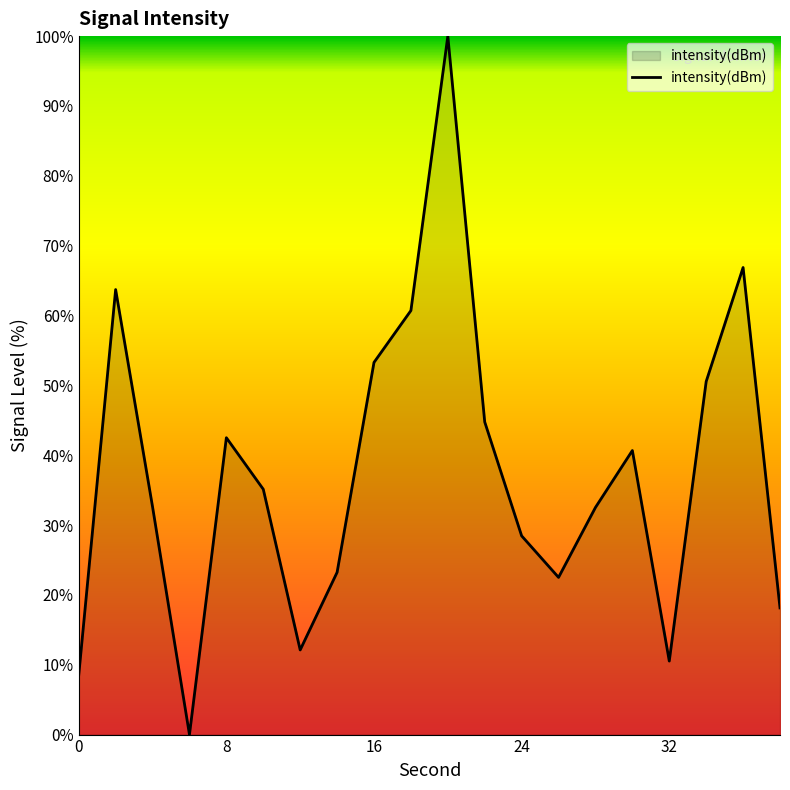

What is the greatest value displayed?

100.0